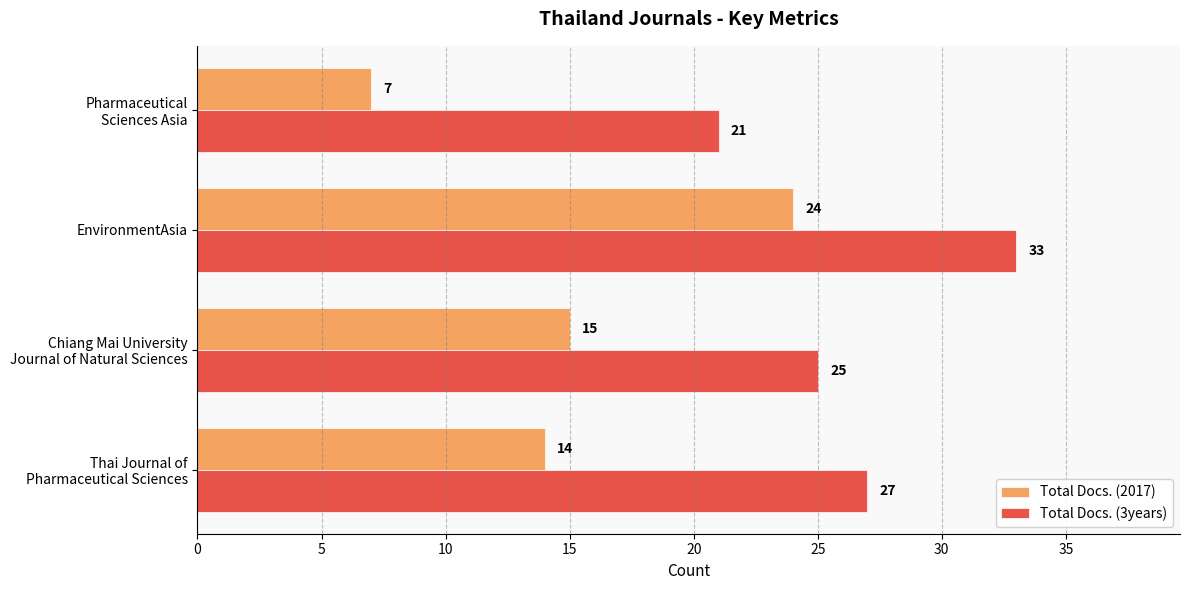

Is it true that Total Docs. (2017) equals 24 at EnvironmentAsia?

True